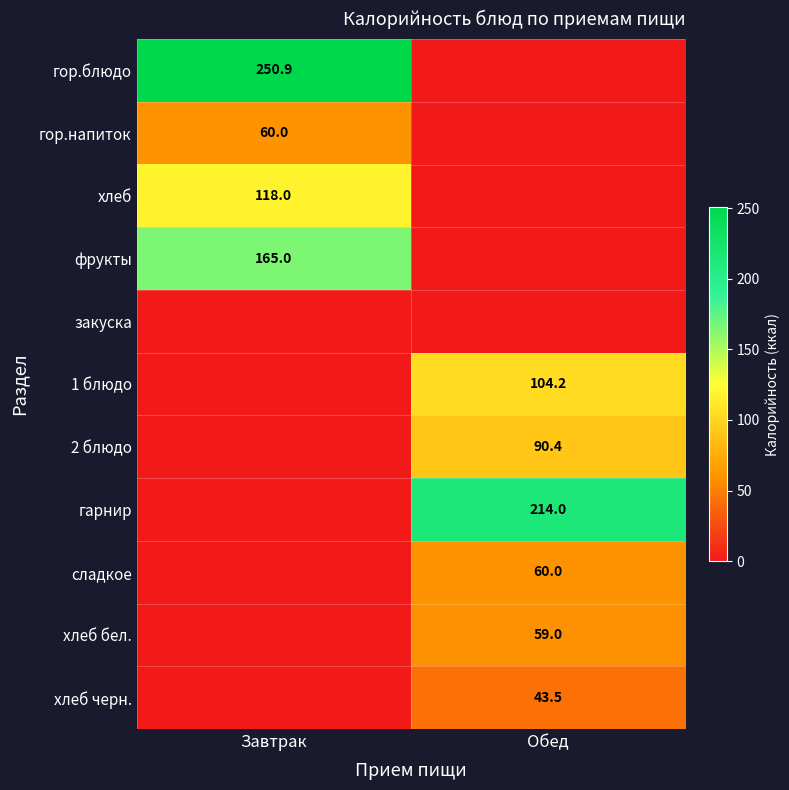

The value of гарнир at Обед is 58.7. True or false?

False